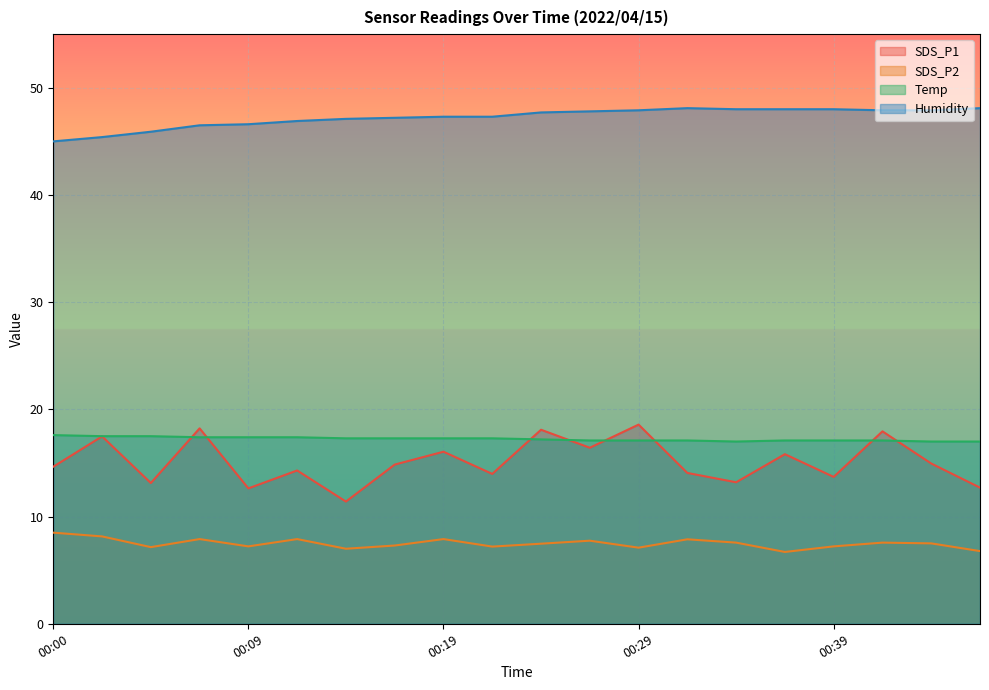

What is the highest value of the Humidity series?

48.1